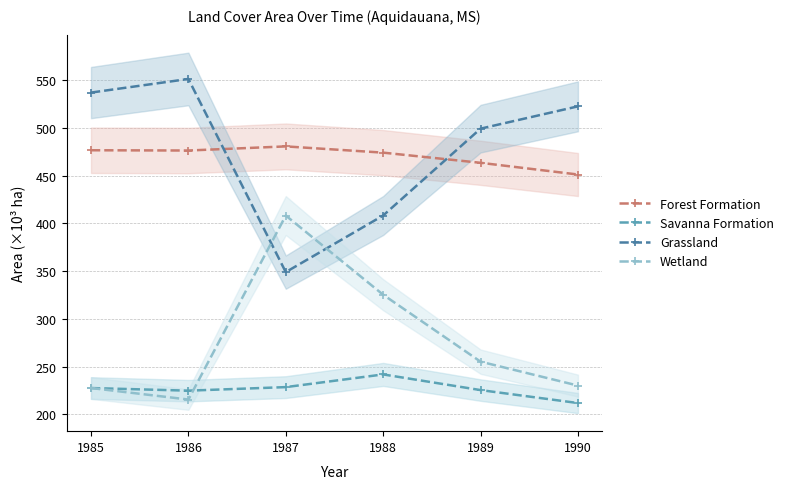

Which series ends up on top after the final intersection of Forest Formation and Grassland?

Grassland